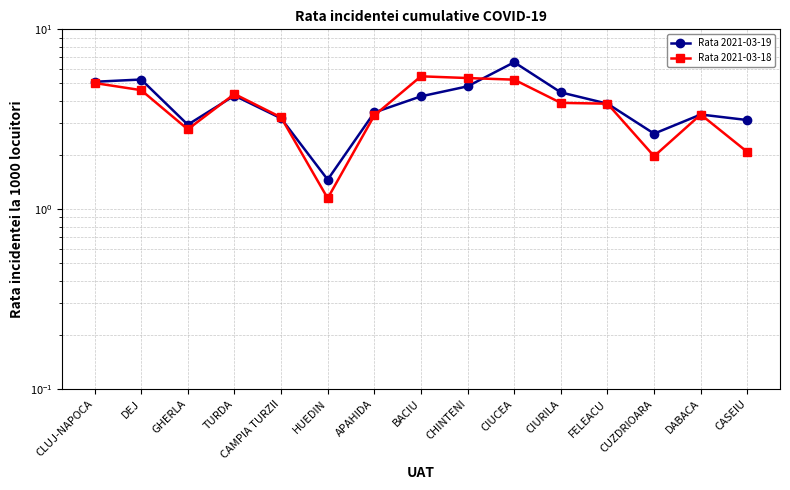

How many interior local peaks does the Rata 2021-03-18 series have?

3